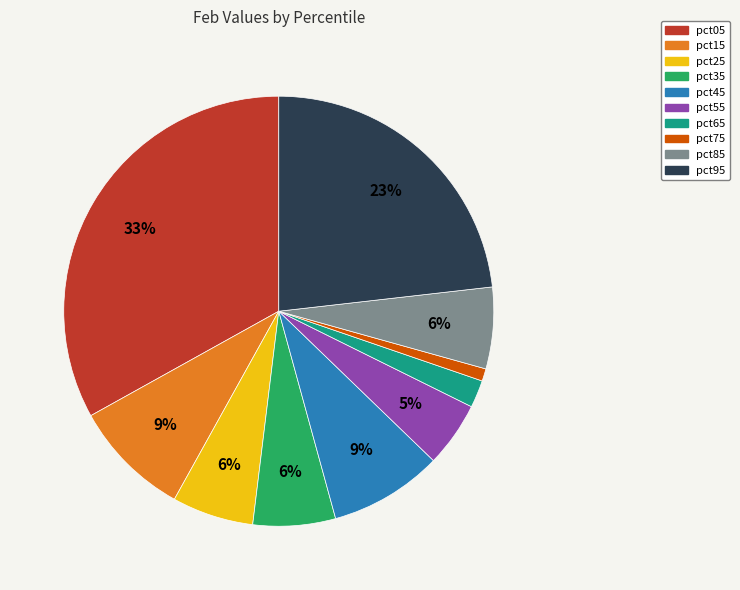

Count the number of slices in the pie.

10